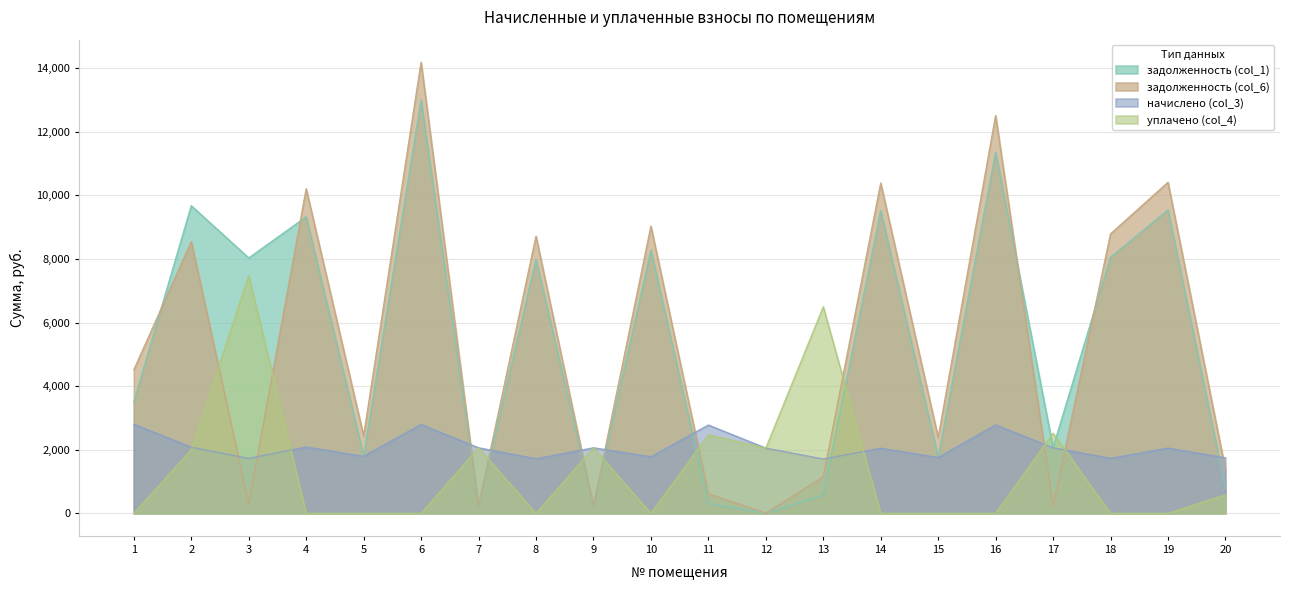

Between 18 and 3, which is larger?

18